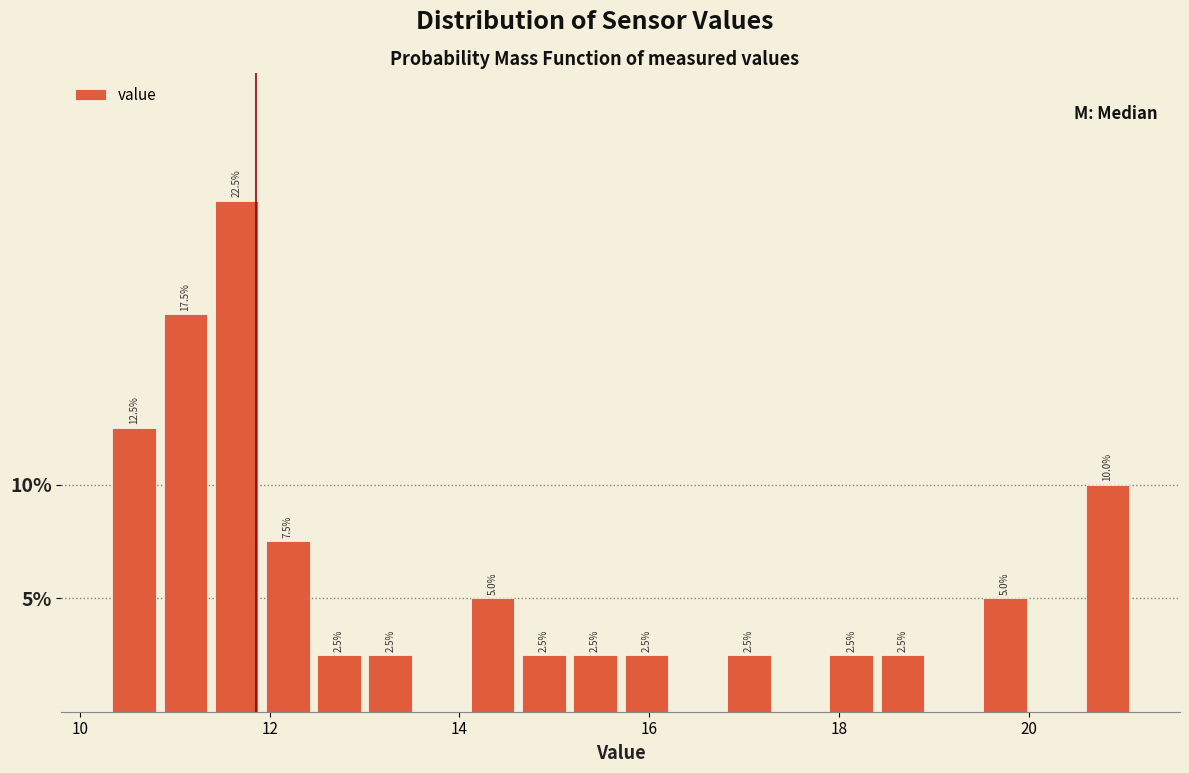

Around what value on the x-axis is the tallest bar? Give the approximate position of its centre, as read against the axis.

11.6